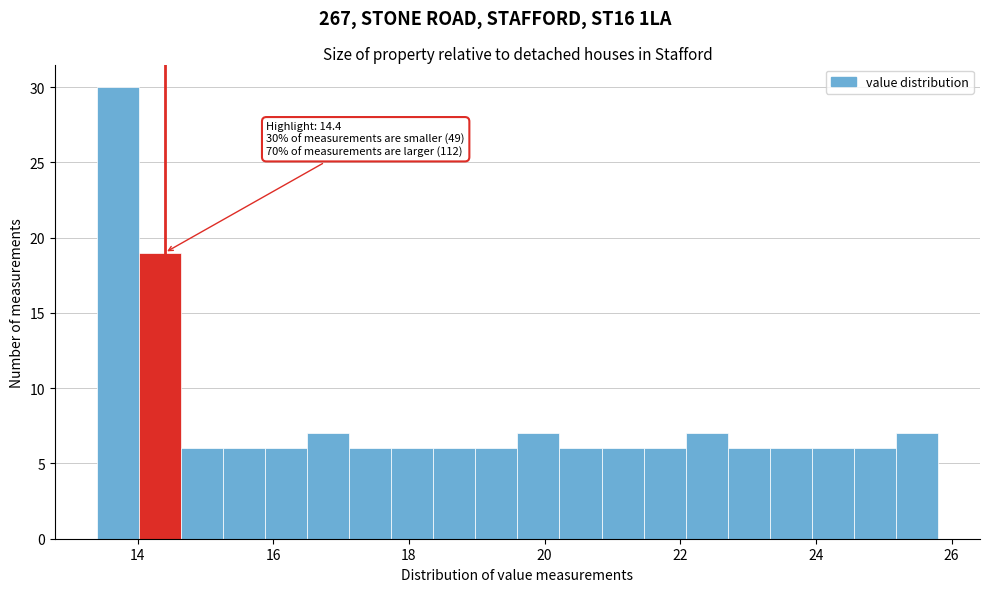

Around what value on the x-axis is the tallest bar? Give the approximate position of its centre, as read against the axis.

13.8